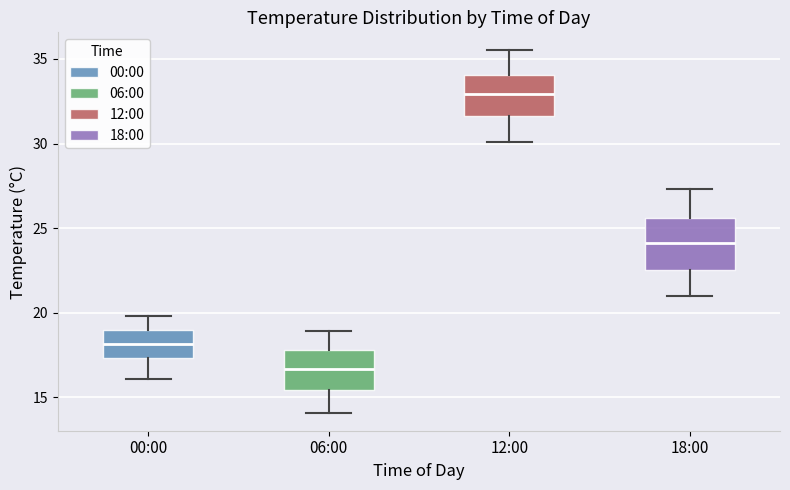

Which box's median line is the lowest?

06:00